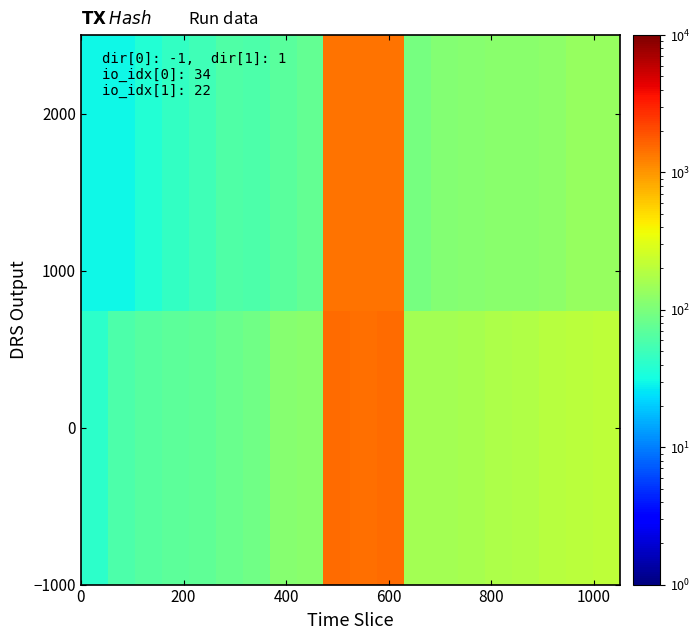

At how many categories does at least one series exceed 1341?

3